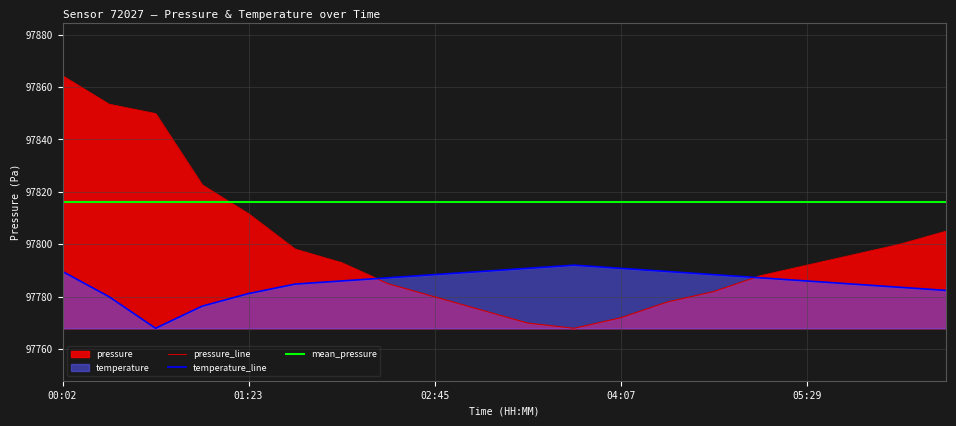

In temperature, how many points are lower than both neighbors (excluding endpoints)?

1